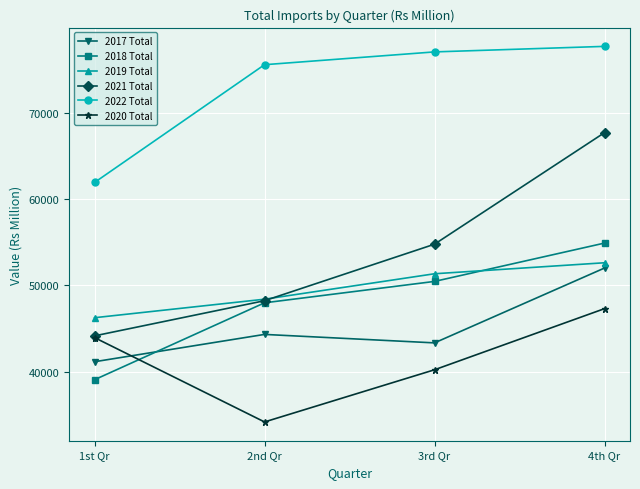

Count the 2020 Total values in the range 40241 to 47312.

3